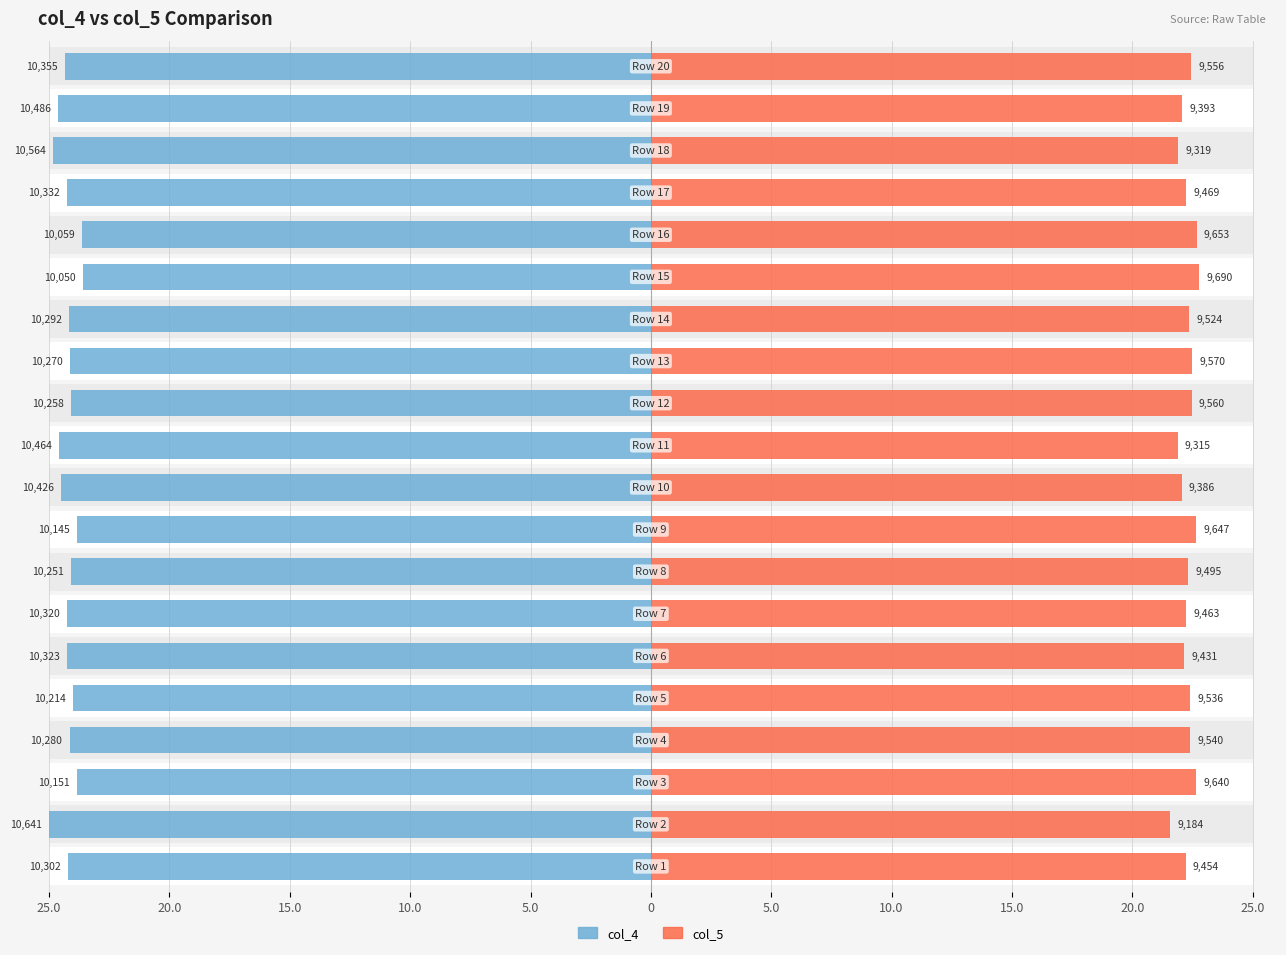

Is the value of col_4 at 11 greater than the value of col_5 at 11?

Yes